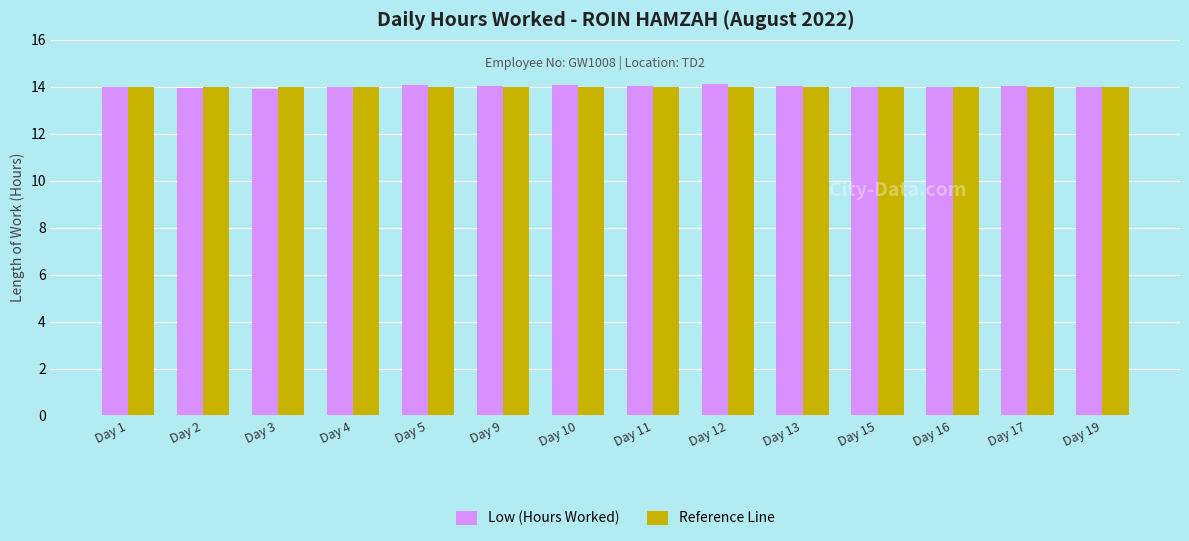

What is the total value across all series at Day 1?

28.0